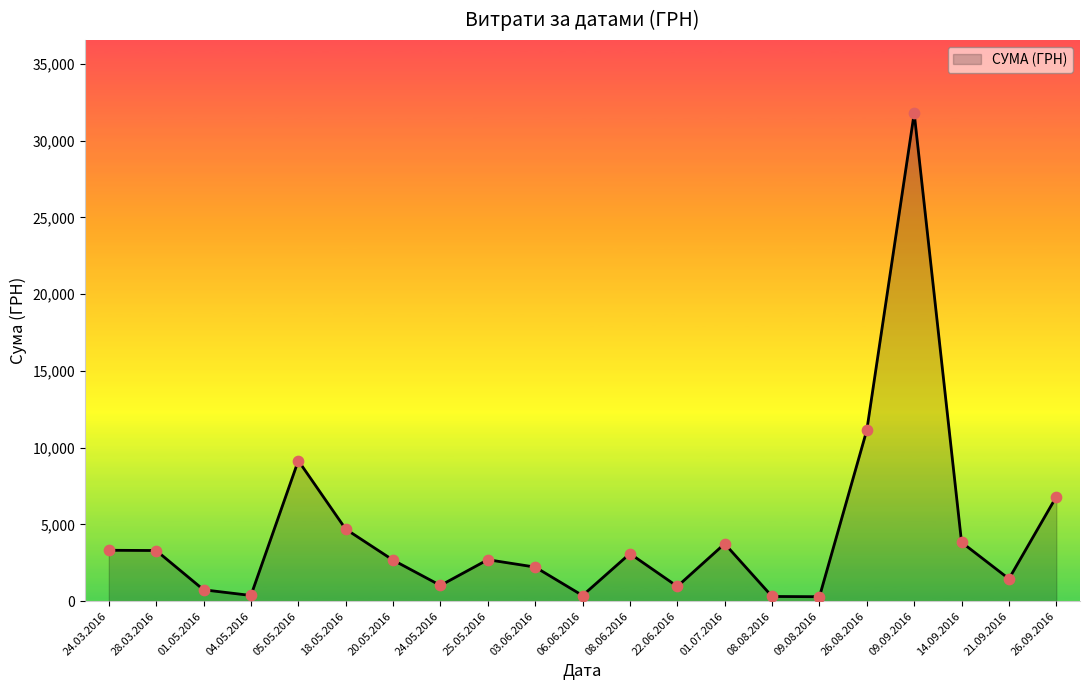

Which has a higher value, 26.08.2016 or 28.03.2016?

26.08.2016